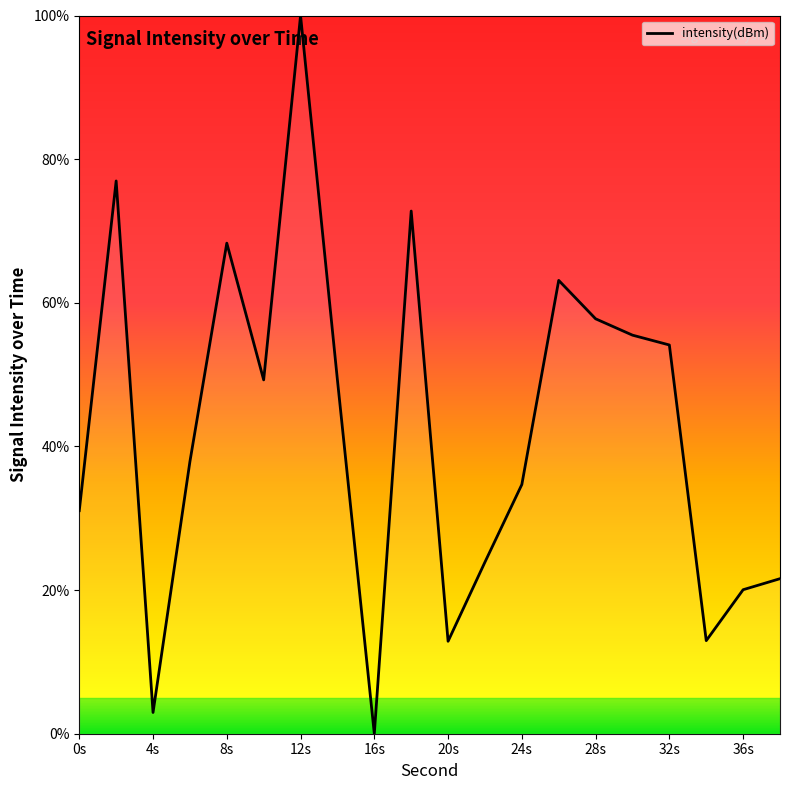

What is the maximum value shown in the chart?

100.0